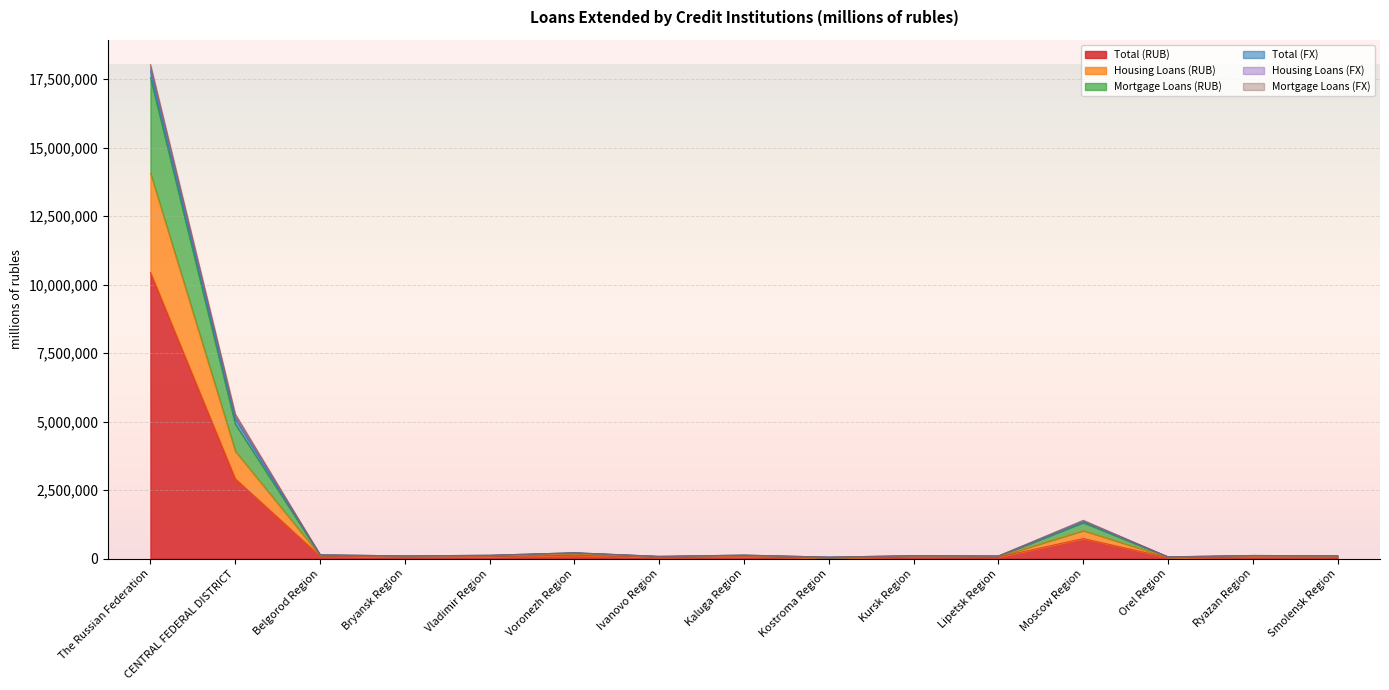

Which category has the highest value in the Total (RUB) series?

The Russian Federation